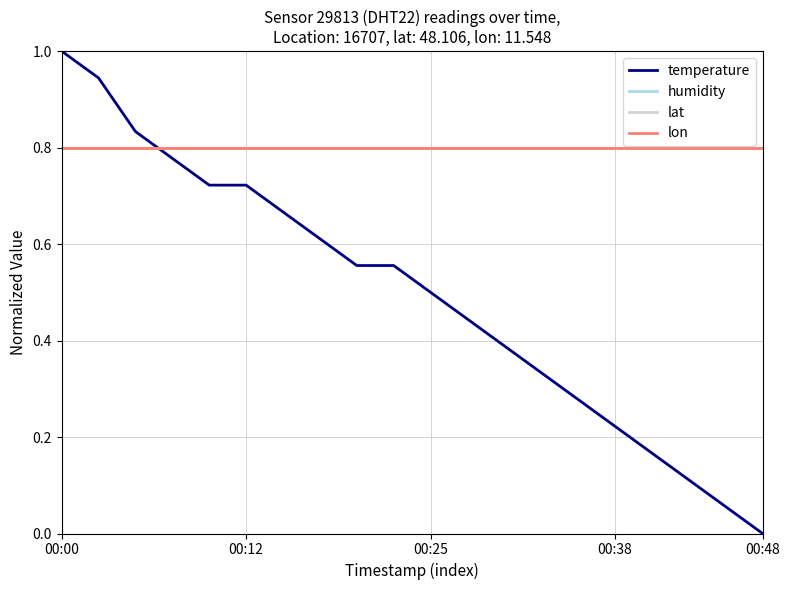

List the series in order of their peak value, highest first.

temperature, humidity, lat, lon